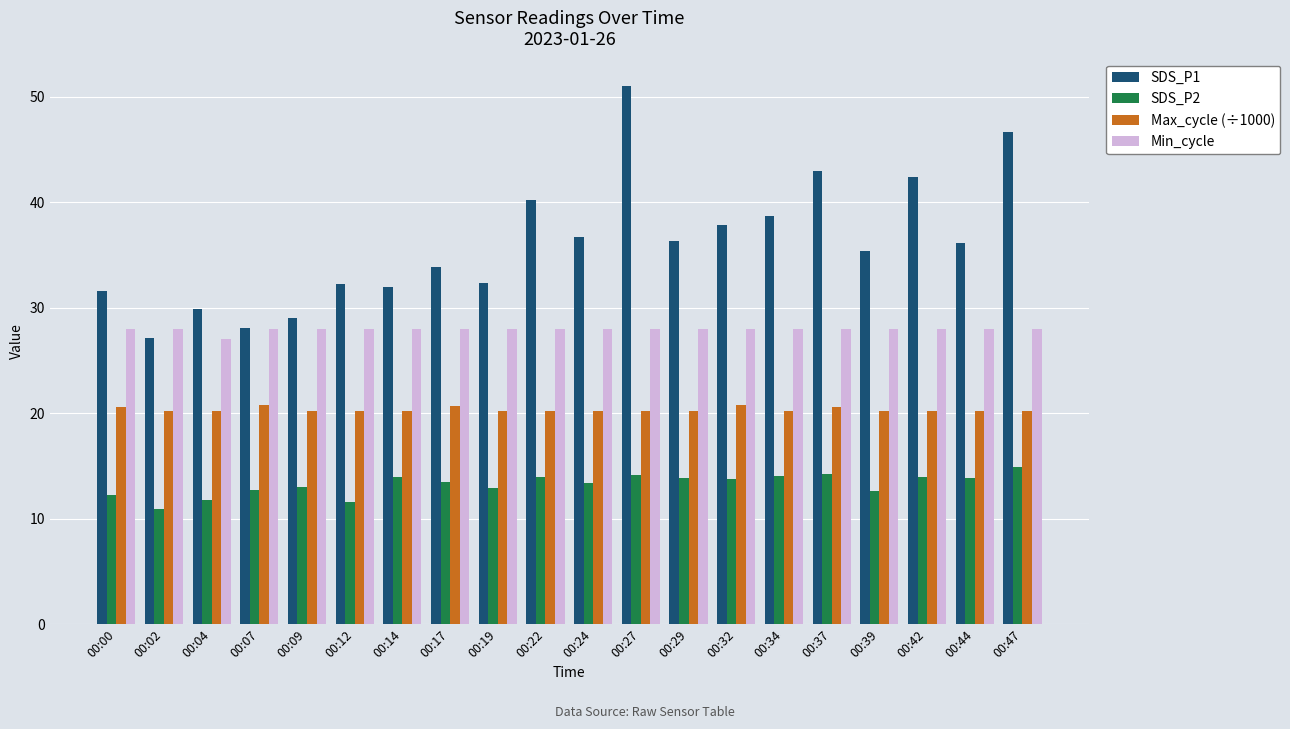

What is the total value across all series at 00:22?

102.4